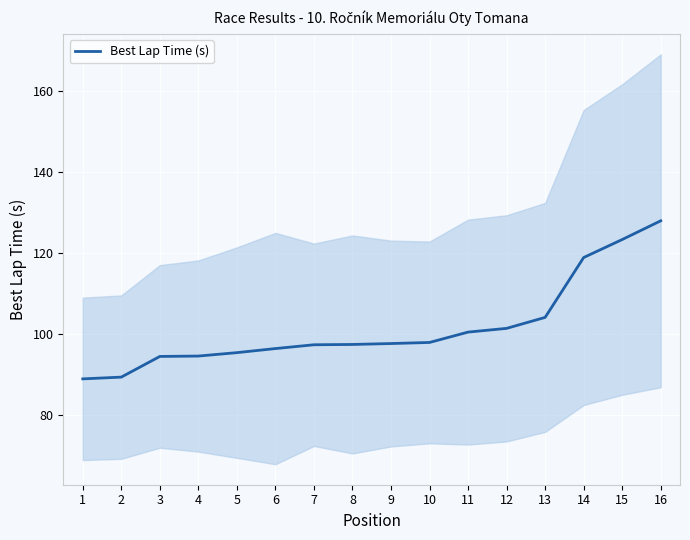

What is the sum of the values at 16 and 12?

229.2